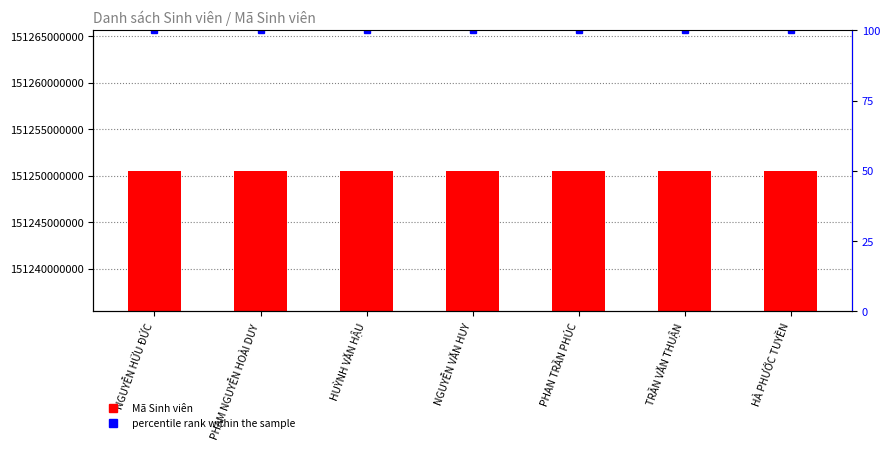

Read the percentile rank within the sample value at NGUYỄN VĂN HUY.

100